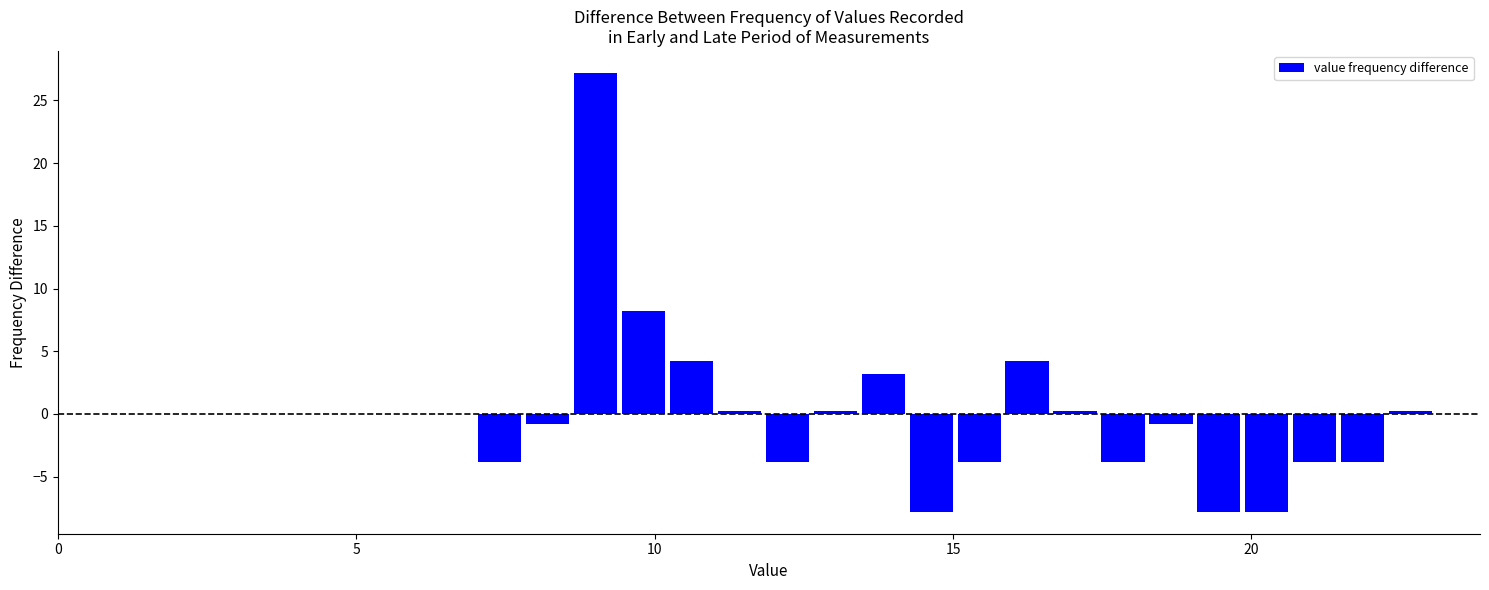

Read against the x-axis, roughly where is the centre of the tallest bar?

9.0